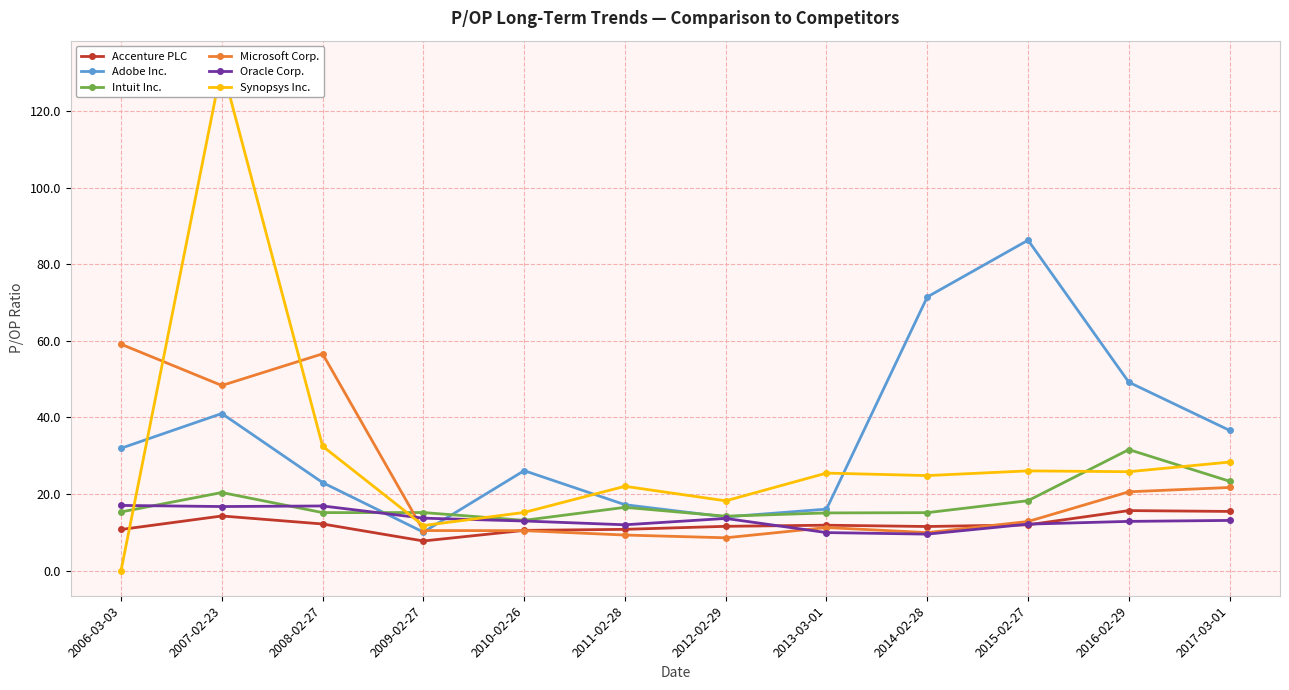

What is the difference between the maximum and minimum values in the Microsoft Corp. series?

50.6